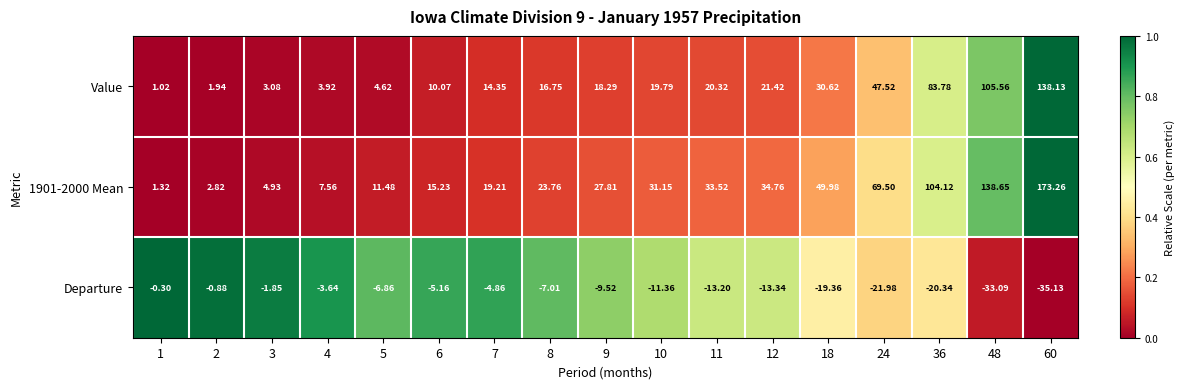

Is the value of Departure at 12 greater than the value of 1901-2000 Mean at 8?

No